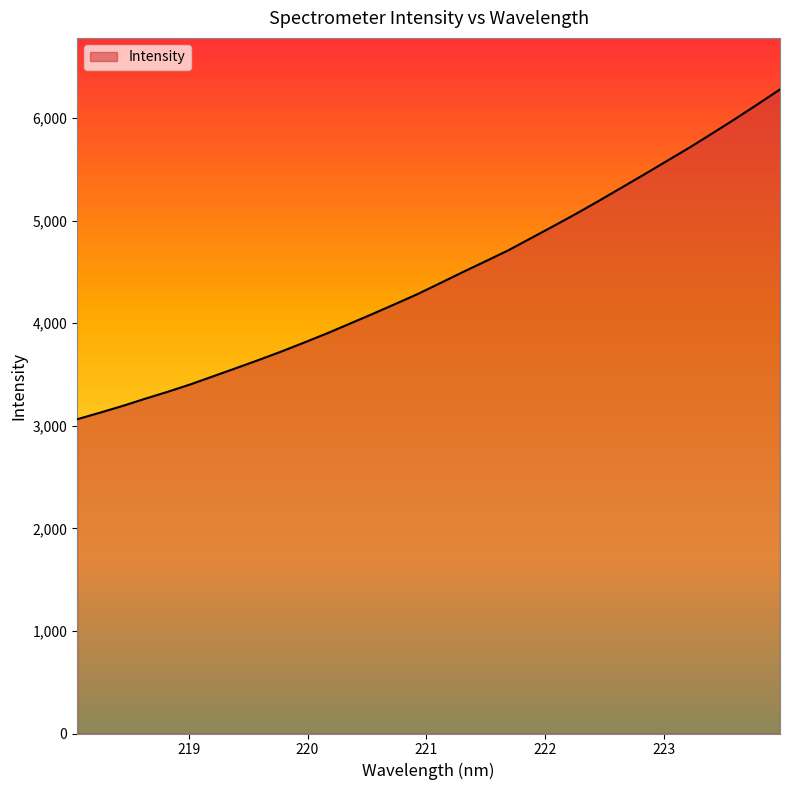

What is the maximum value shown in the chart?

6278.4